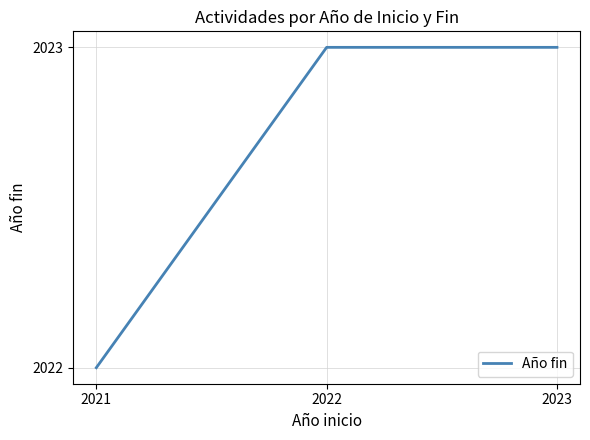

What is the ratio of the value at 2021 to the value at 2023?

1.0